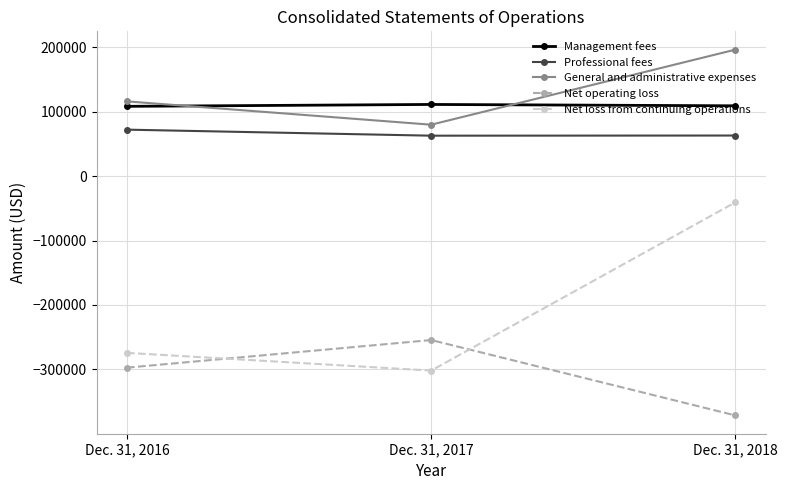

What is the difference between the Management fees values at Dec. 31, 2016 and Dec. 31, 2017?

2932